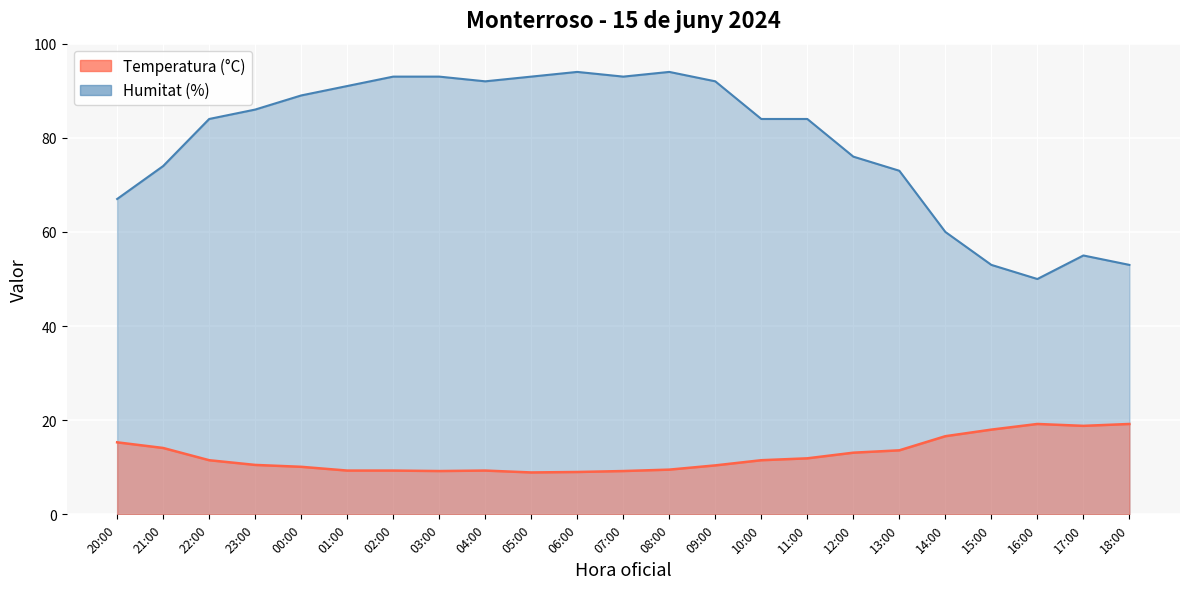

What is the label of the 21st point from the left?

16:00